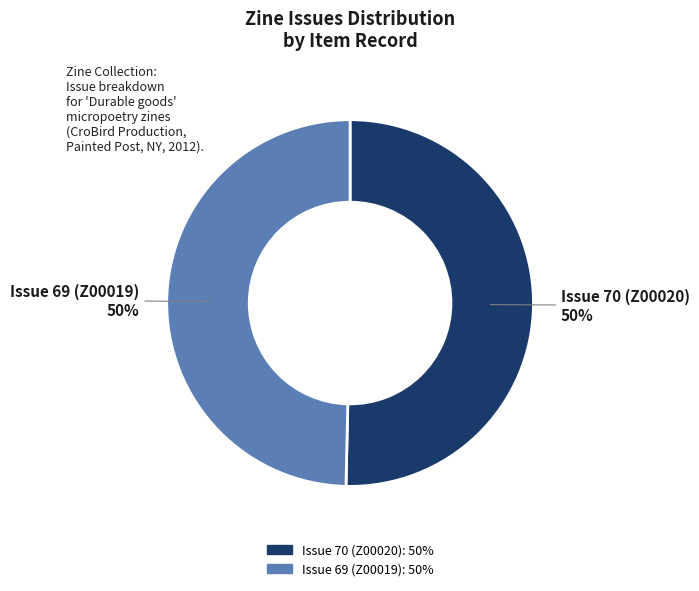

Approximately how many times larger is the value at Issue 70 (Z00020) compared to Issue 69 (Z00019)?

1.0